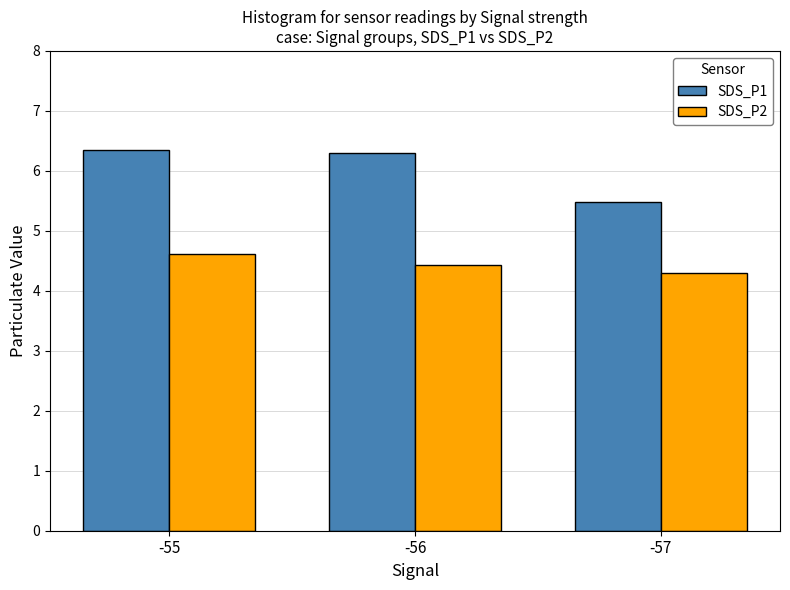

At which category is the sum across all series the highest?

-55